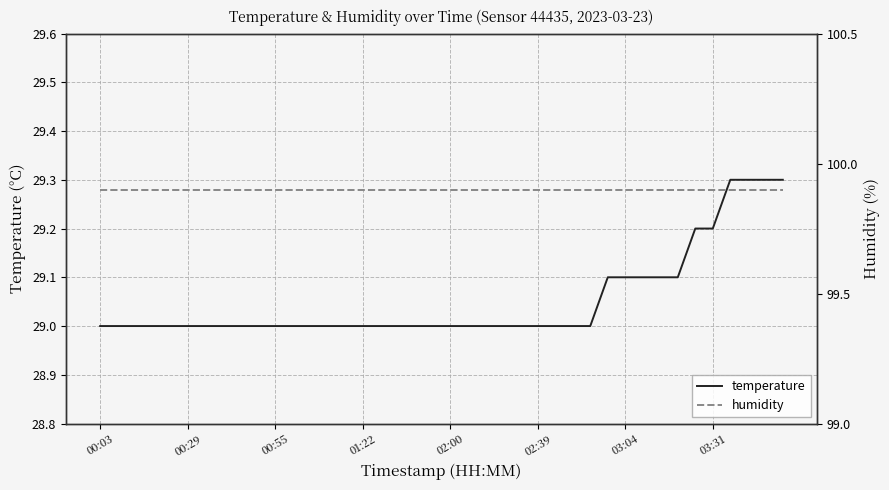

Which series has the widest spread of values?

temperature